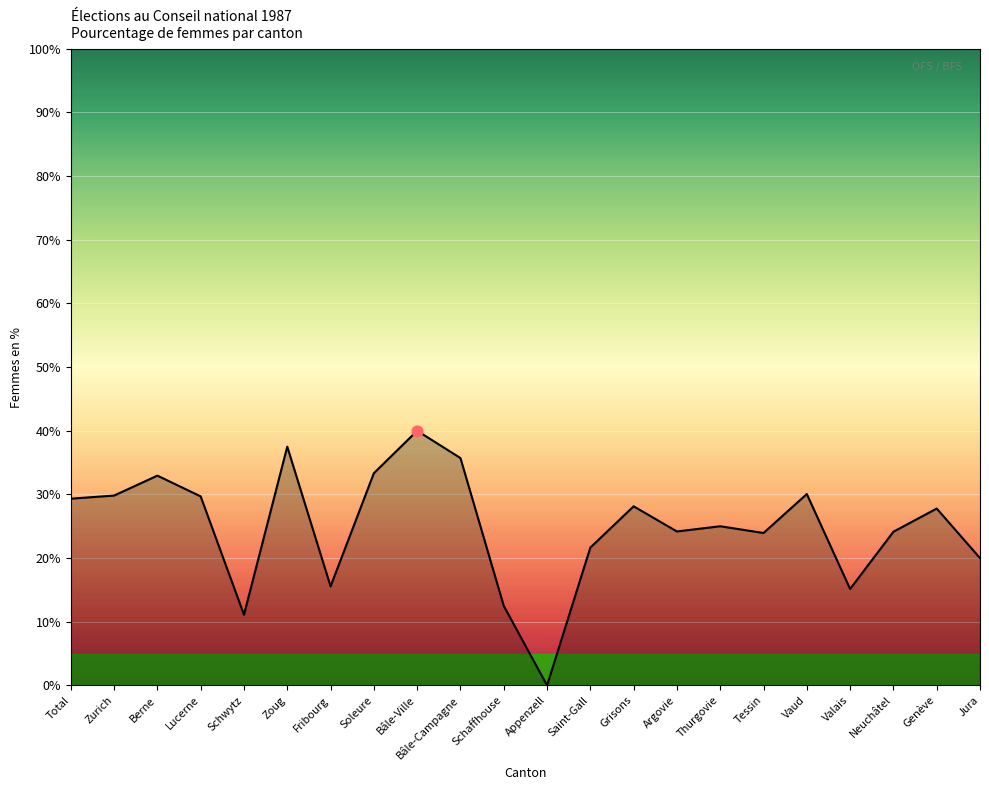

What is the change in value from Schaffhouse to Genève?

+15.3